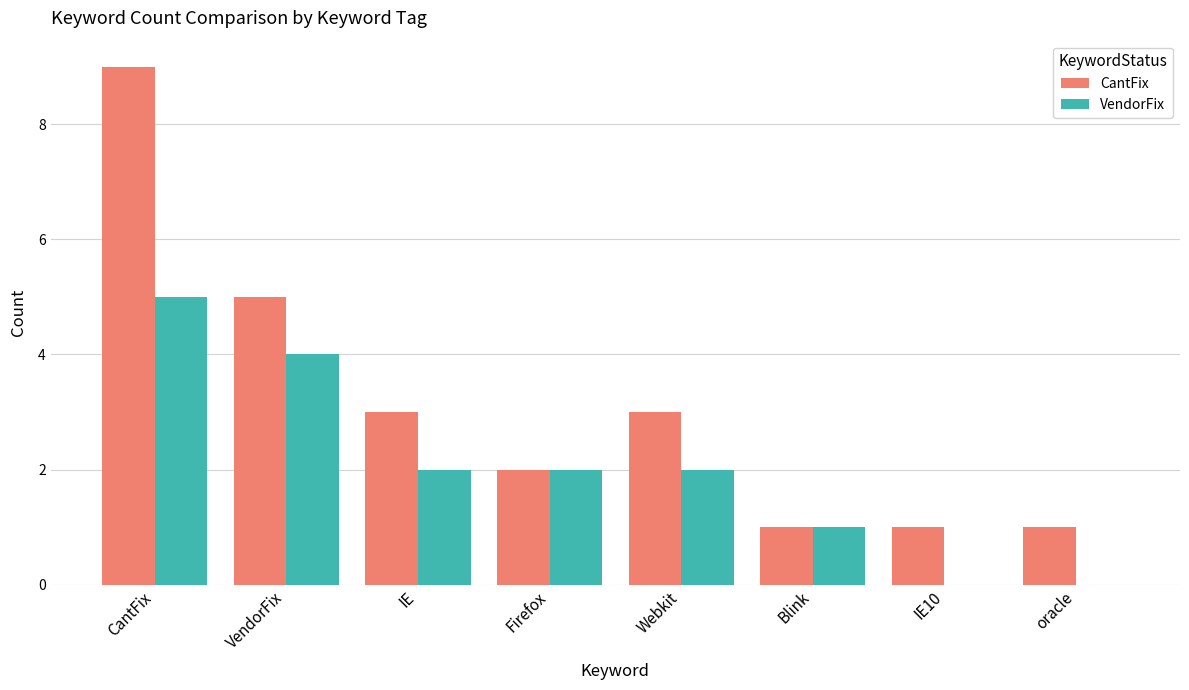

What is the highest value of the VendorFix series?

5